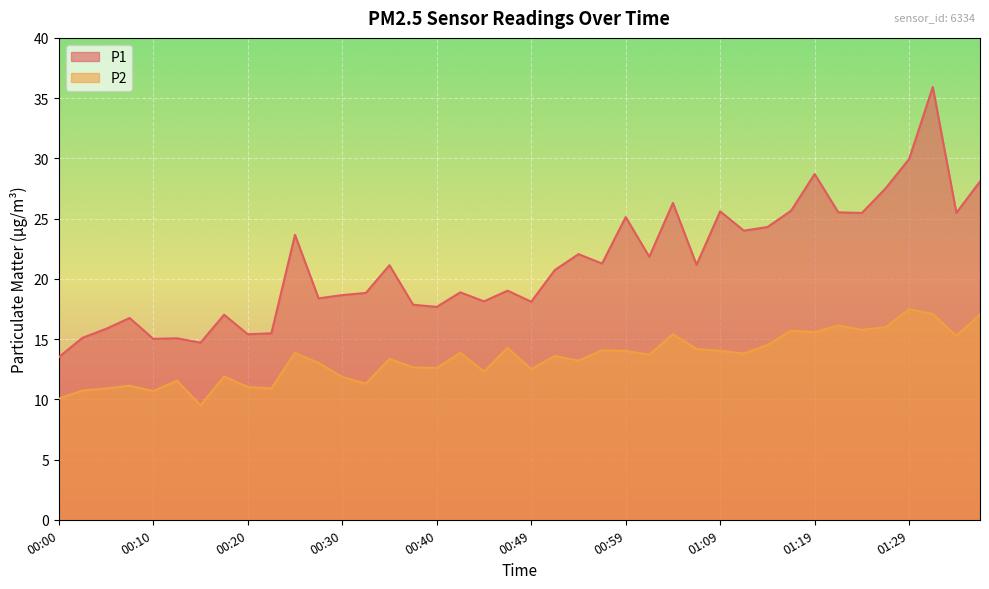

True or false: P1 has more than 0 points higher than both neighbors.

True